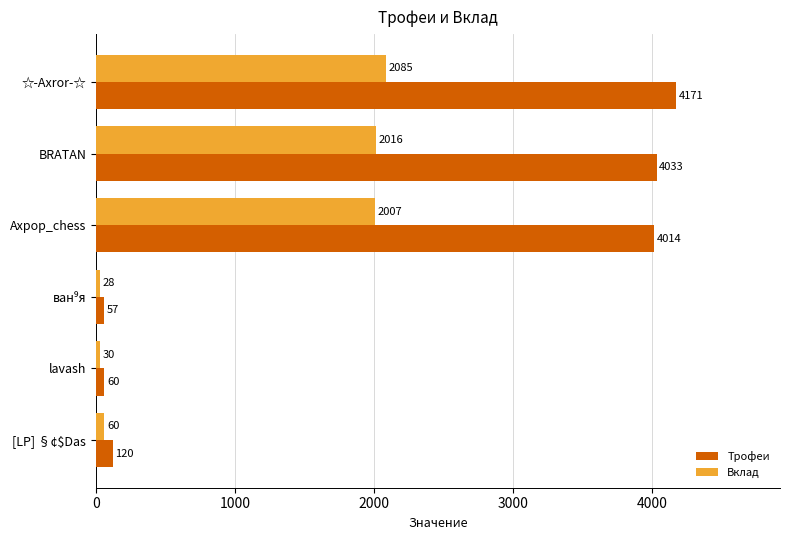

List the series in order of their peak value, lowest first.

Вклад, Трофеи